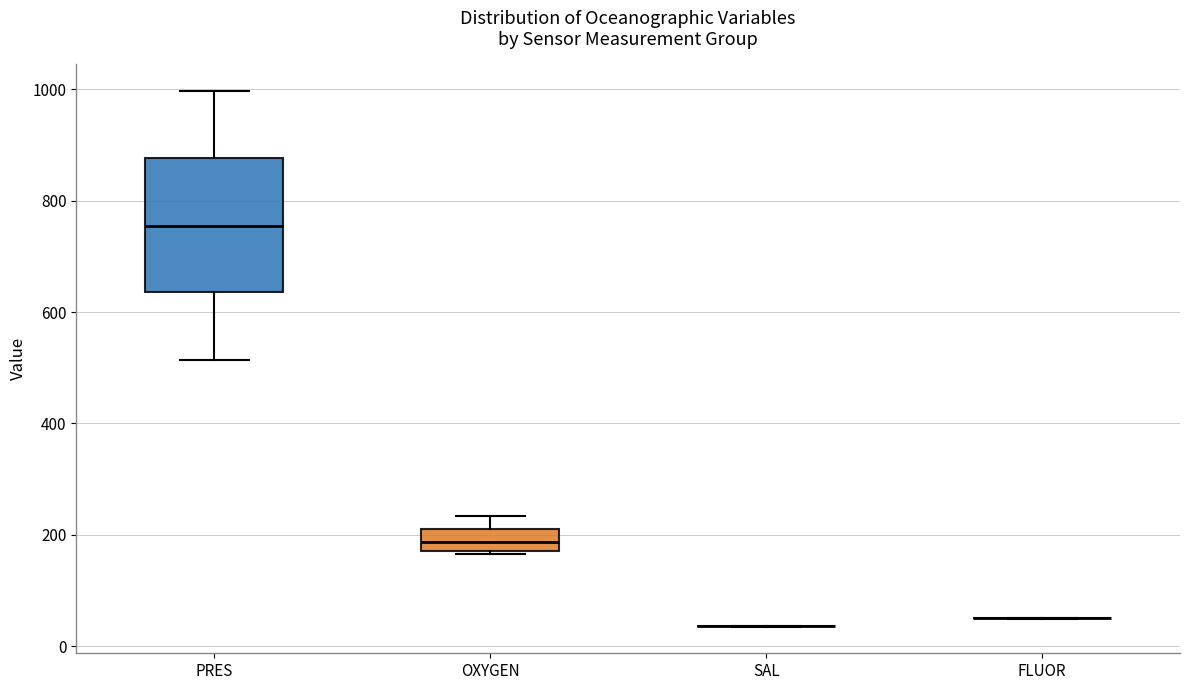

Where does the upper whisker of the box for PRES end on the y-axis? The values are not printed on the chart, so give them approximately, as read against the axis.

1000